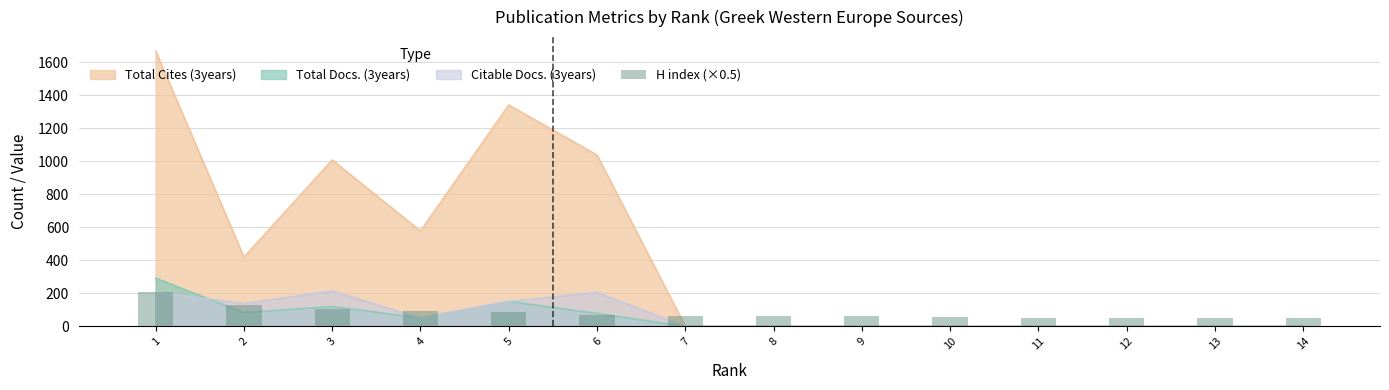

Are the bars horizontal?

No